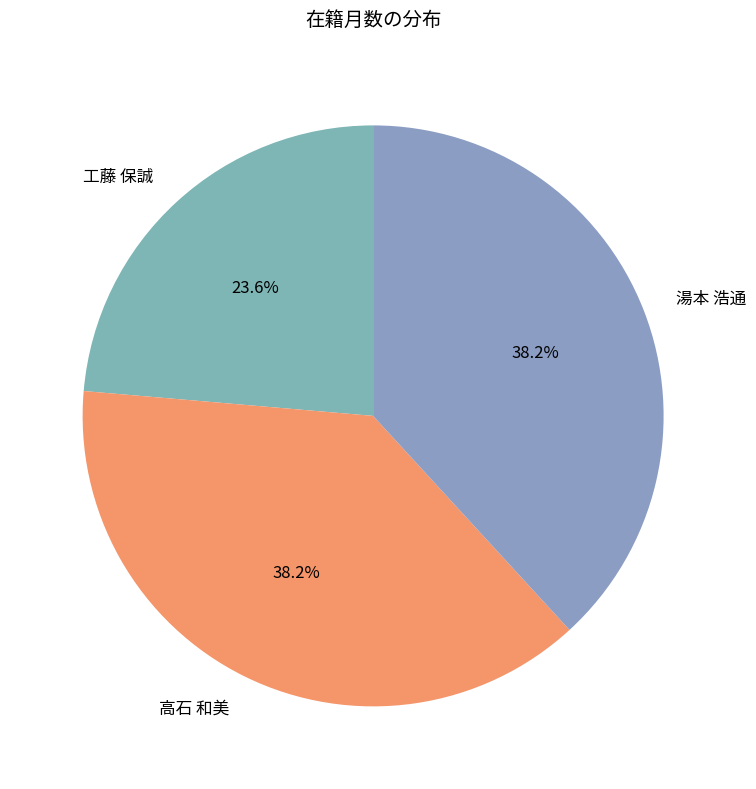

Is there any slice that represents more than half of the pie?

No